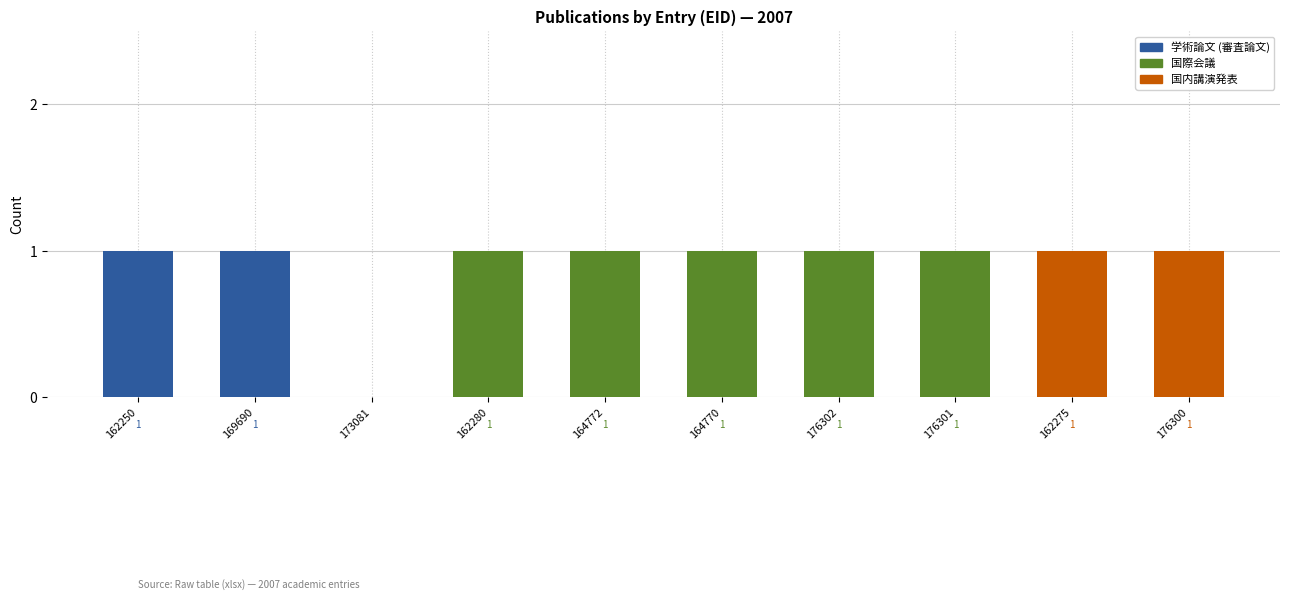

Does the chart contain stacked bars?

Yes